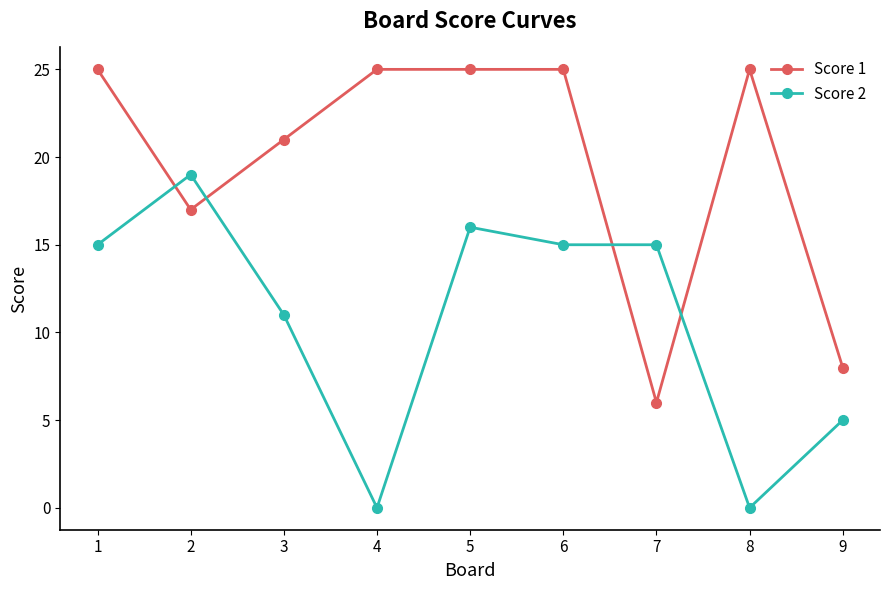

The value of Score 2 at 3 is 18. True or false?

False